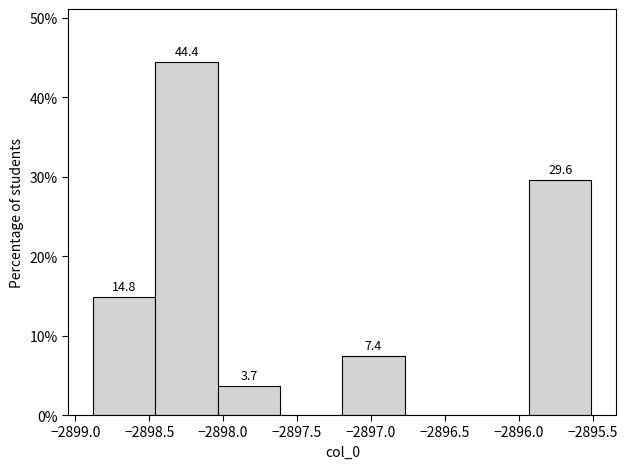

Over which range of the x-axis is the bar tallest?

-2898.45 to -2898.05